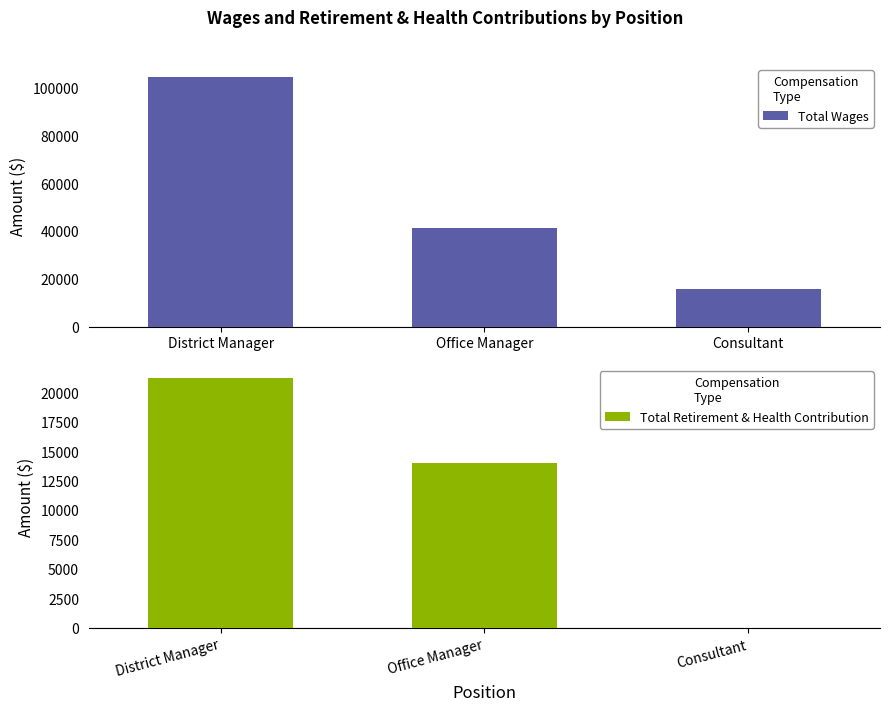

Rank the series by their average value, from highest to lowest.

Total Wages, Total Retirement & Health Contribution